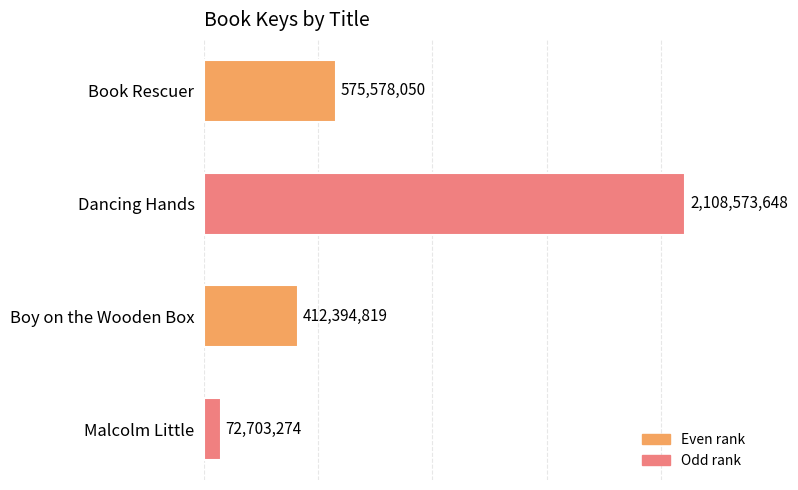

What is the sum of all values?

3169249791